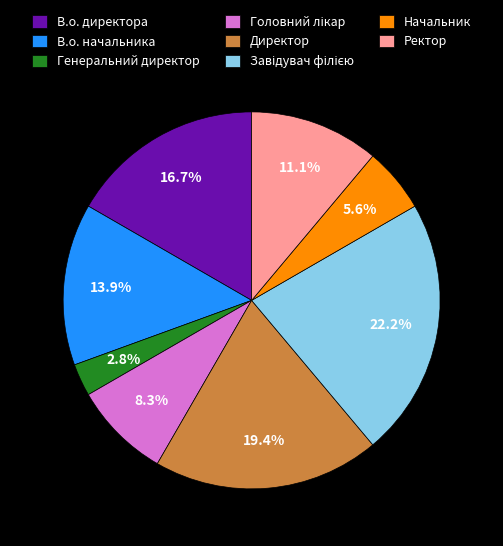

To the nearest percent, what portion does В.о. директора represent?

17%